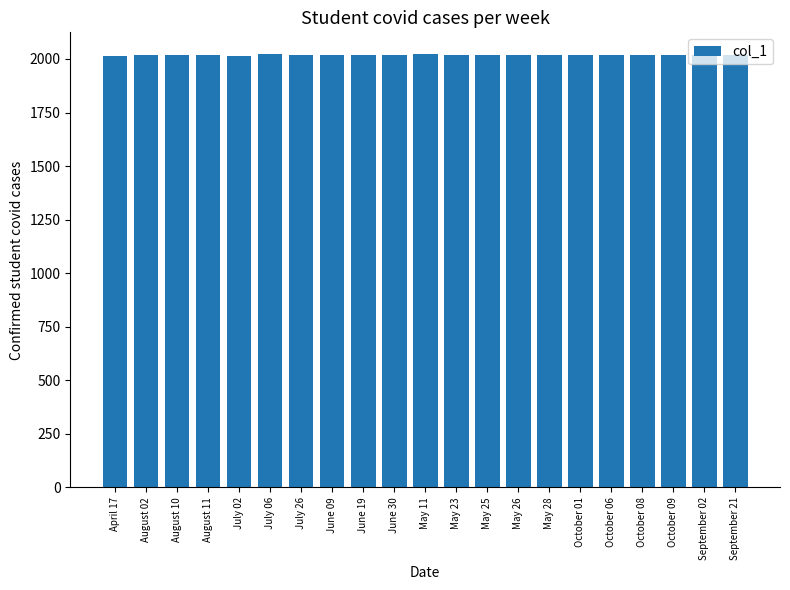

What is the label of the 3rd bar from the left?

August 10